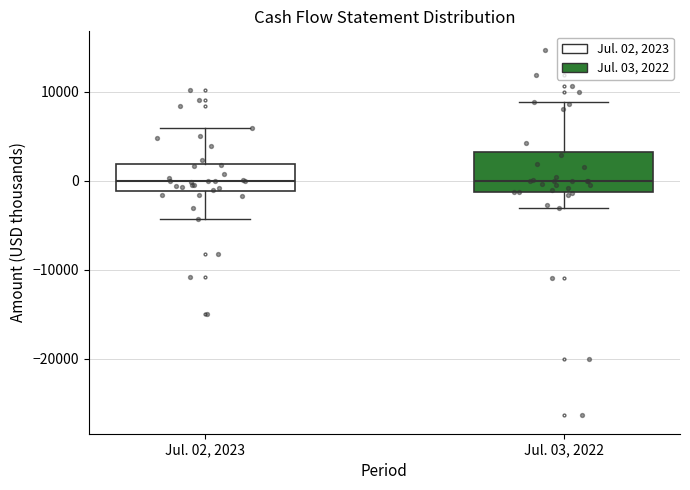

Where is the upper edge of the box for Jul. 03, 2022 on the y-axis? The values are not printed on the chart, so give them approximately, as read against the axis.

3000